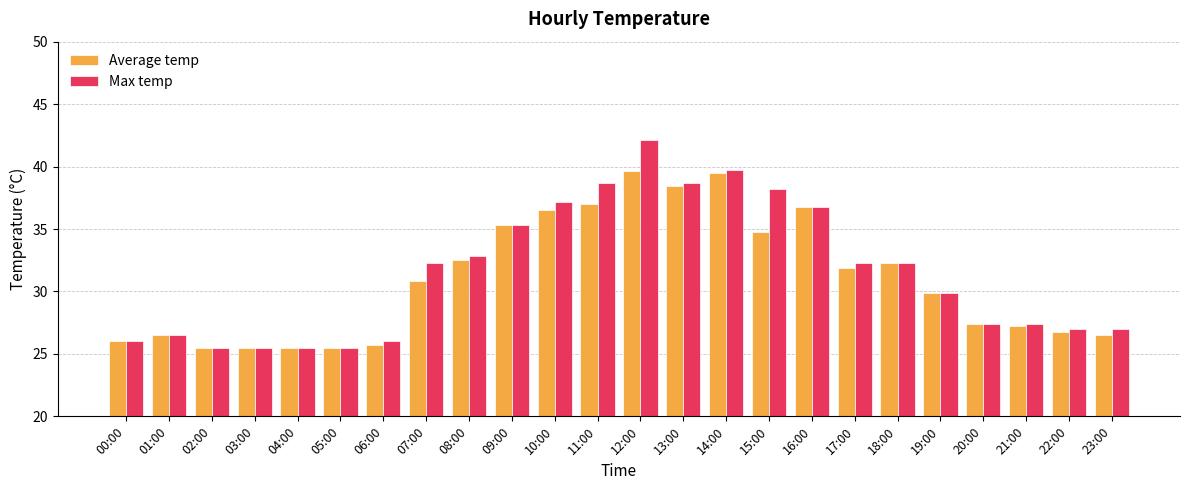

Is it true that Max temp equals 50.7 at 13:00?

False